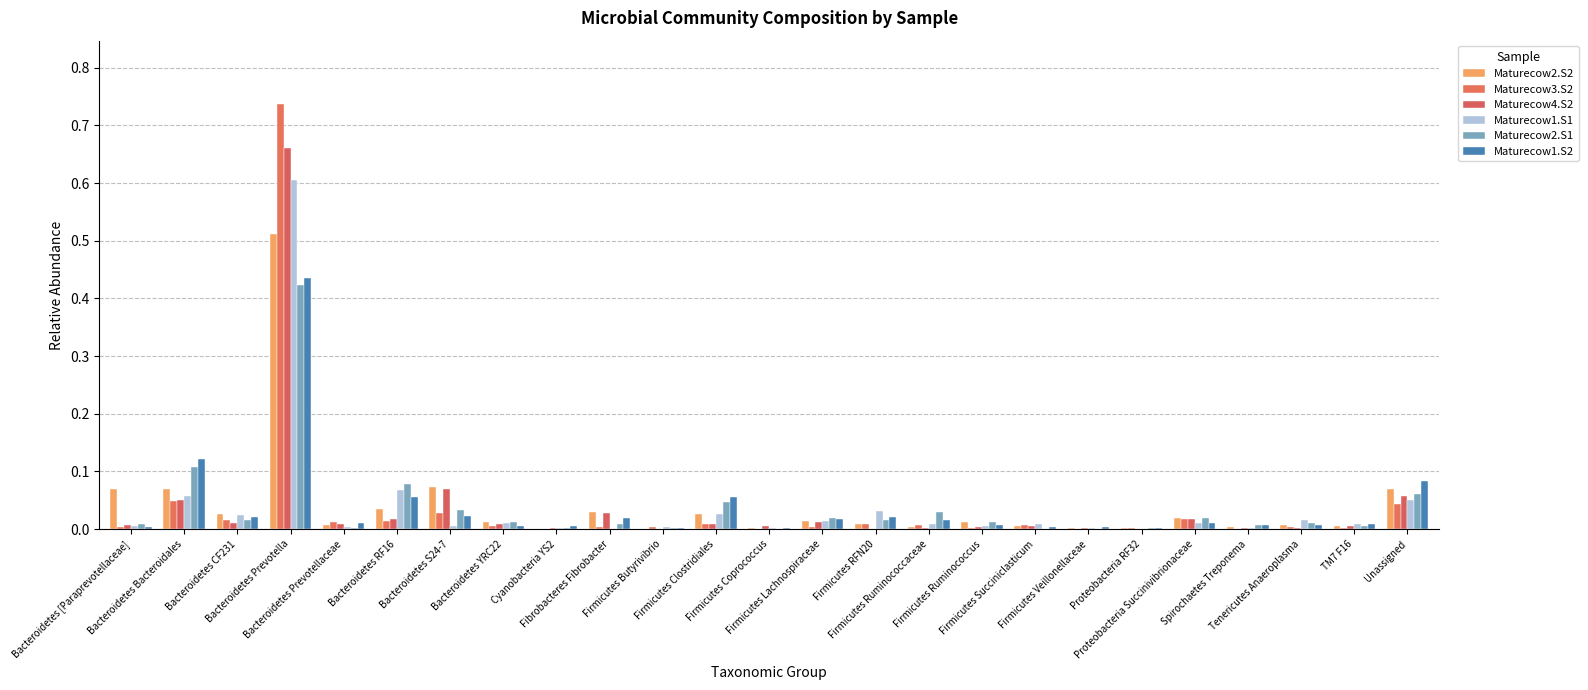

At which category does the chart reach its peak across all series?

Bacteroidetes Prevotella